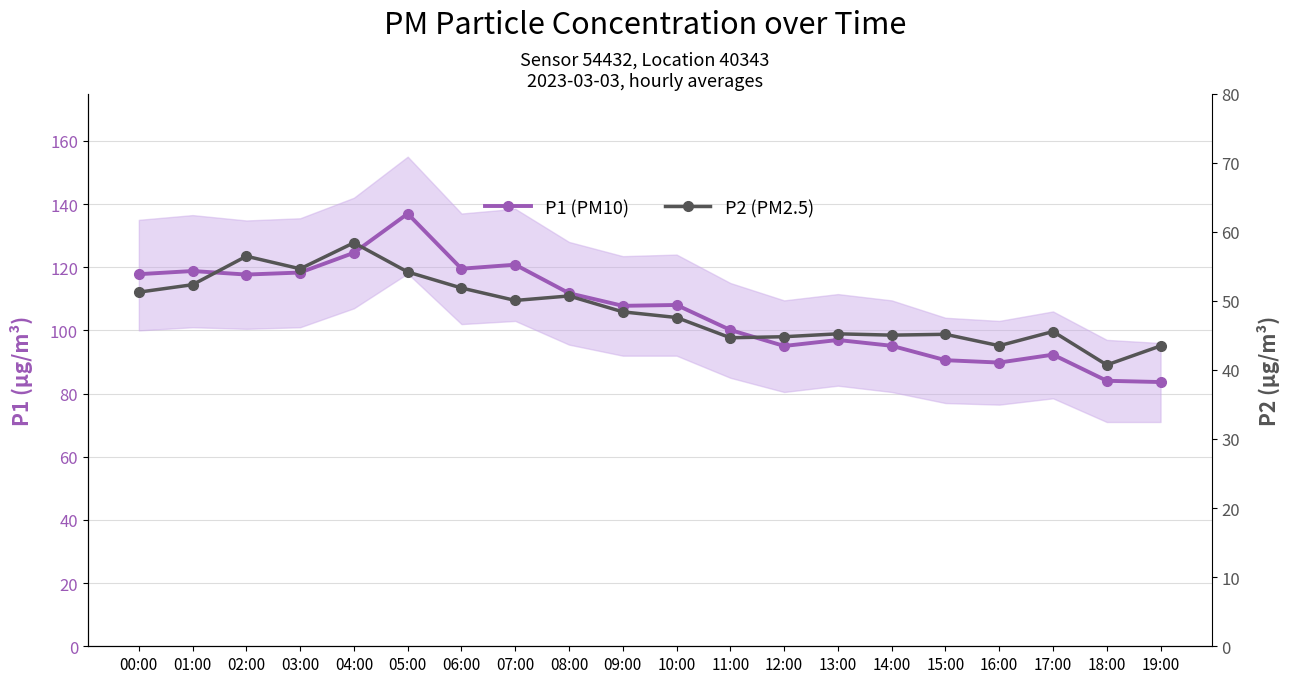

Reading right to left, extract all data points from this chart.

P1 (PM10): 19:00=83.7	18:00=84.0	17:00=92.3	16:00=89.8	15:00=90.6	14:00=95.1	13:00=97.0	12:00=95.1	11:00=100.1	10:00=108.0	09:00=107.8	08:00=111.8	07:00=120.8	06:00=119.5	05:00=136.9	04:00=124.6	03:00=118.3	02:00=117.7	01:00=118.8	00:00=117.8
P2 (PM2.5): 19:00=43.5	18:00=40.7	17:00=45.5	16:00=43.5	15:00=45.1	14:00=45.0	13:00=45.2	12:00=44.8	11:00=44.6	10:00=47.6	09:00=48.4	08:00=50.7	07:00=50.0	06:00=51.9	05:00=54.2	04:00=58.4	03:00=54.6	02:00=56.5	01:00=52.3	00:00=51.2